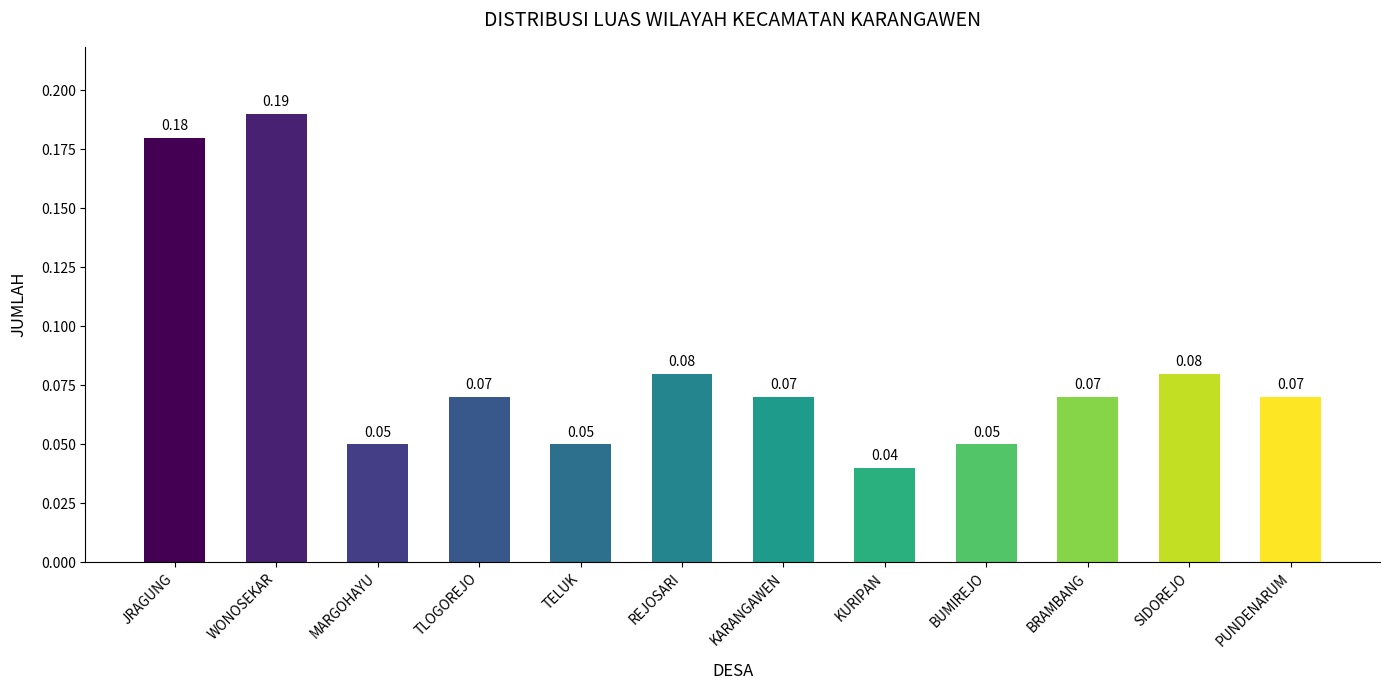

Which label corresponds to the largest value in the chart?

WONOSEKAR